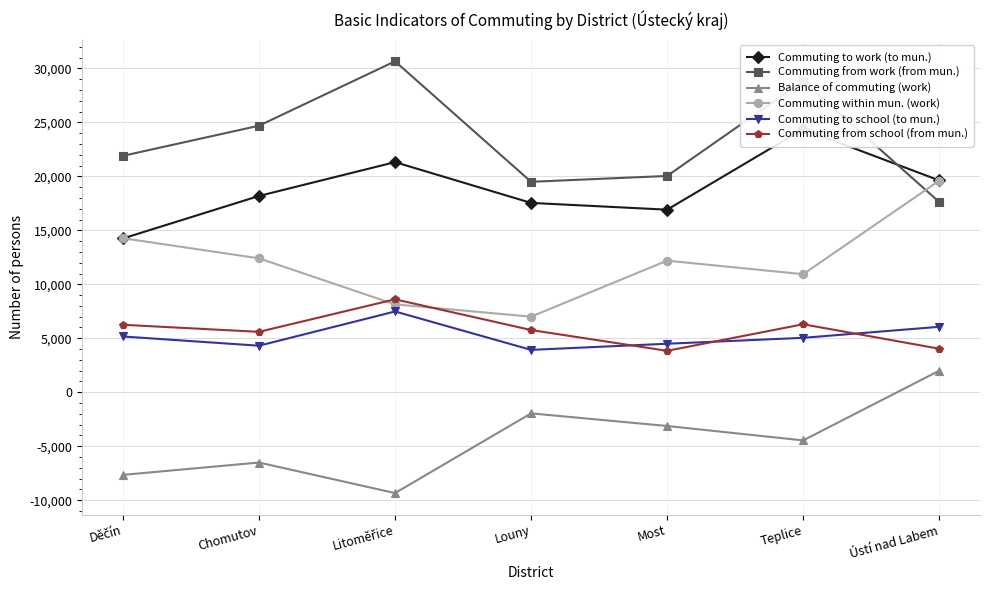

What is the difference between the maximum and minimum values in the Commuting to school (to mun.) series?

3558